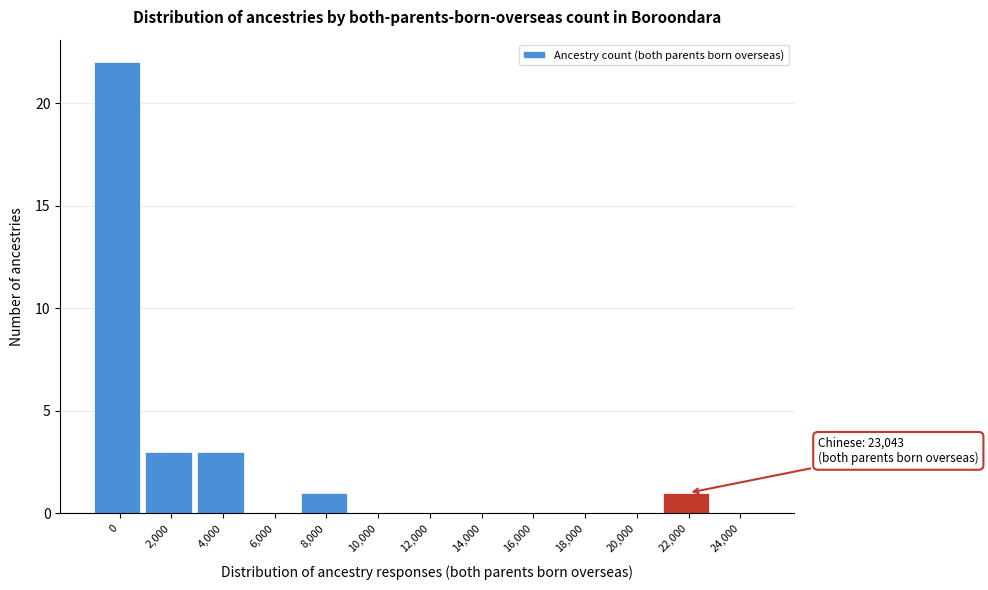

Reading left to right, transcribe all the data shown in this chart.

0=22	2,000=3	4,000=3	6,000=0	8,000=1	10,000=0	12,000=0	14,000=0	16,000=0	18,000=0	20,000=0	22,000=1	24,000=0